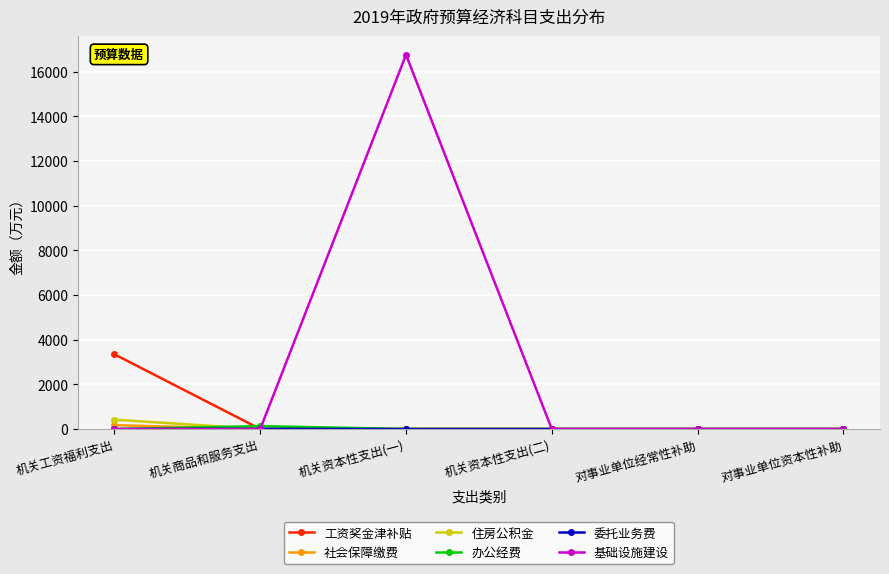

Which series changed the most between 机关资本性支出(一) and 对事业单位资本性补助?

基础设施建设